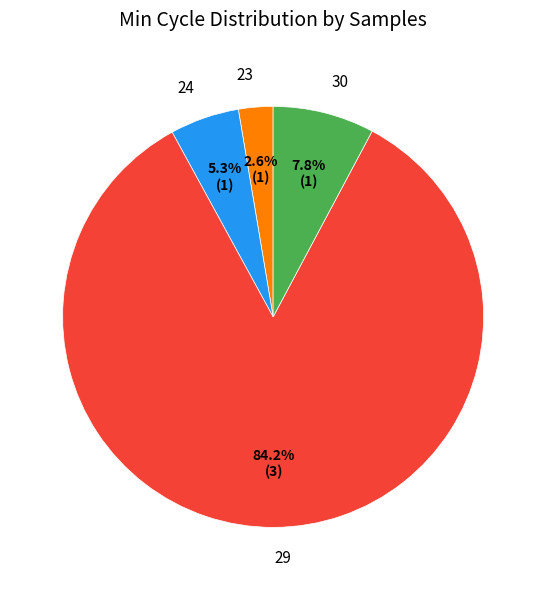

How many slices are in this pie chart?

4